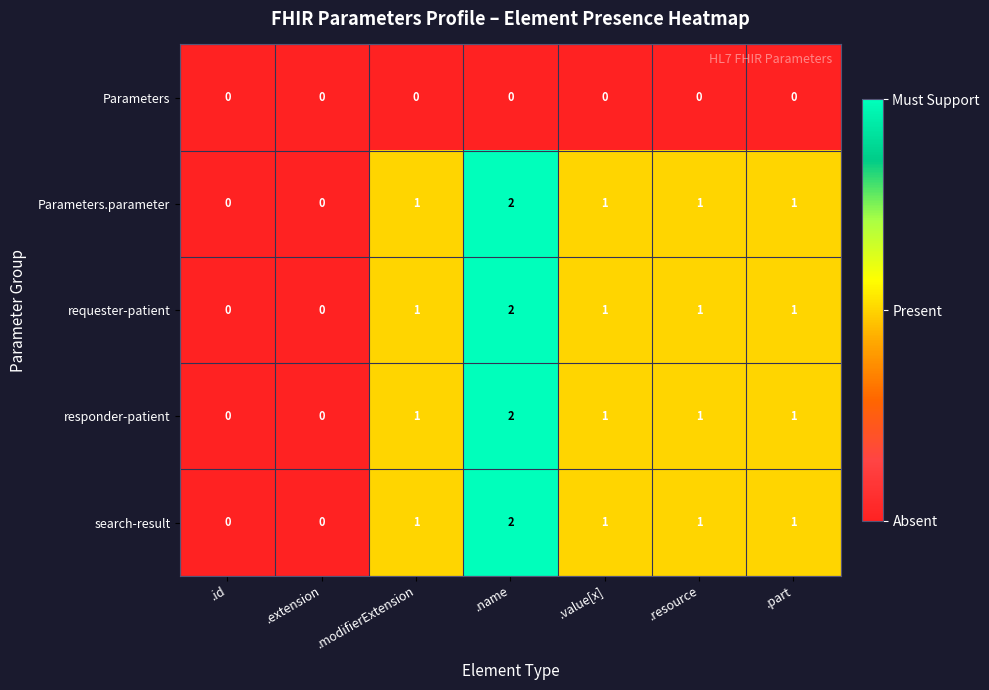

At which category is the sum across all series the highest?

.name